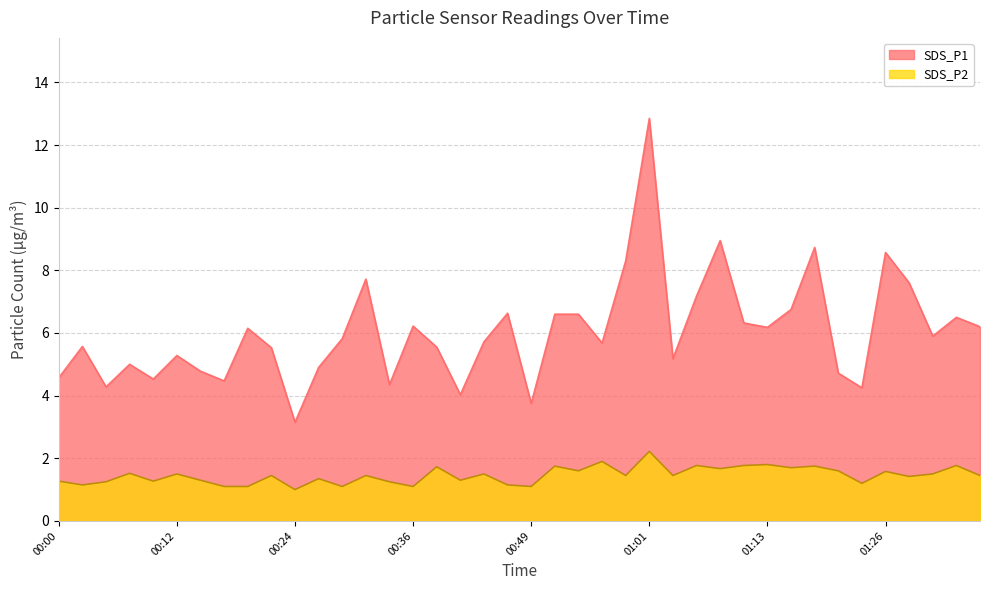

What is the minimum value for SDS_P2?

1.0